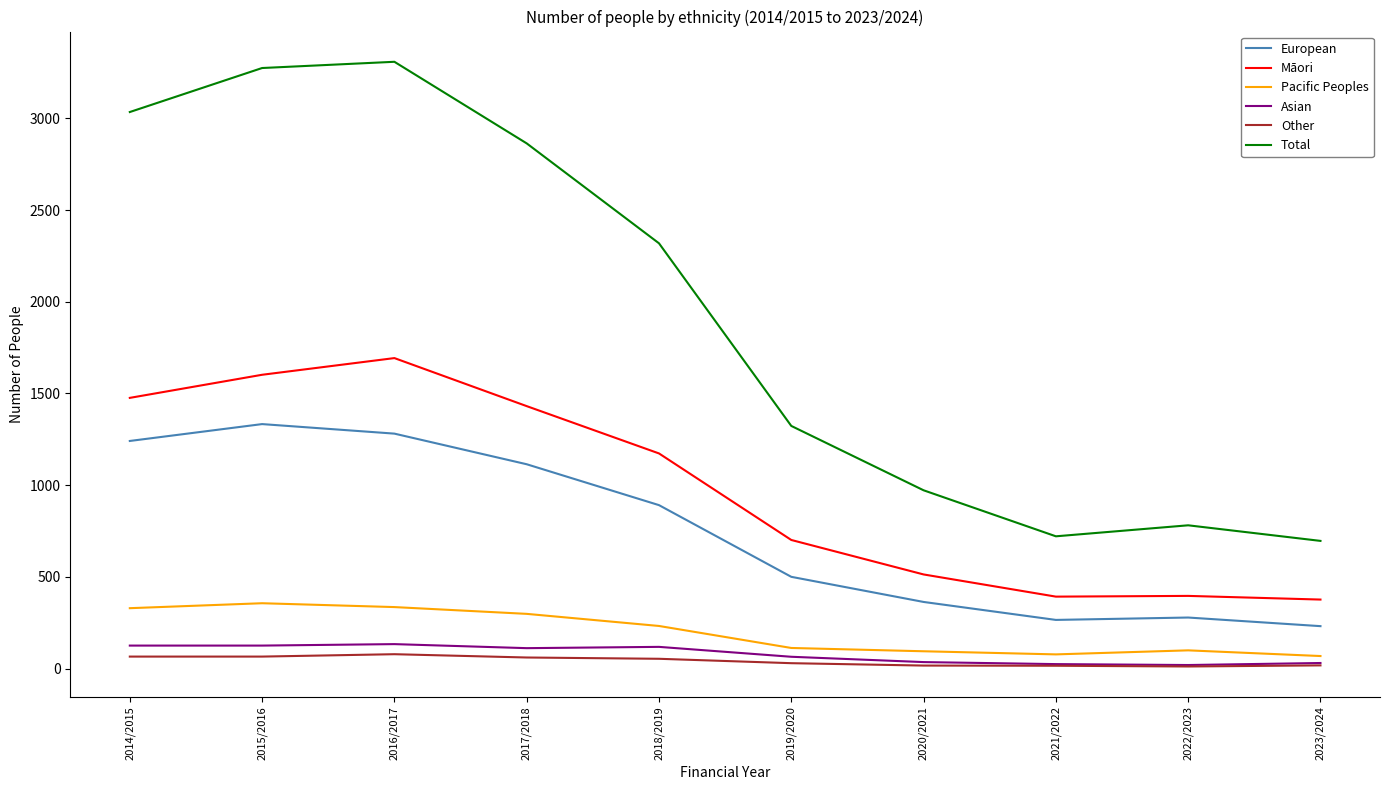

The Pacific Peoples series shows 77 at 2021/2022. True or false?

True